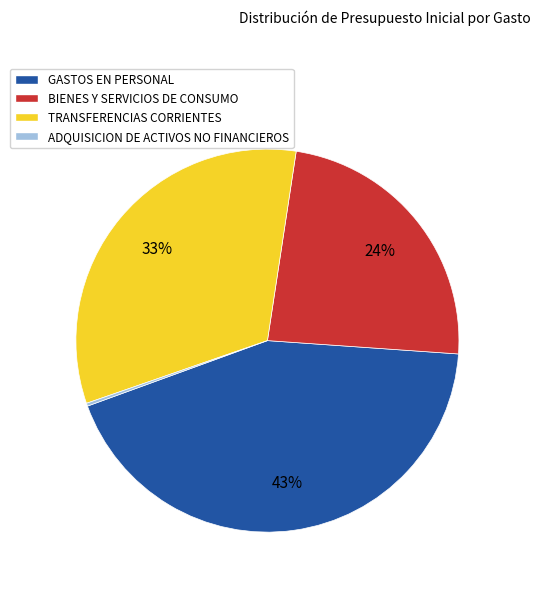

Is it true that GASTOS EN PERSONAL is 54% of the pie?

False